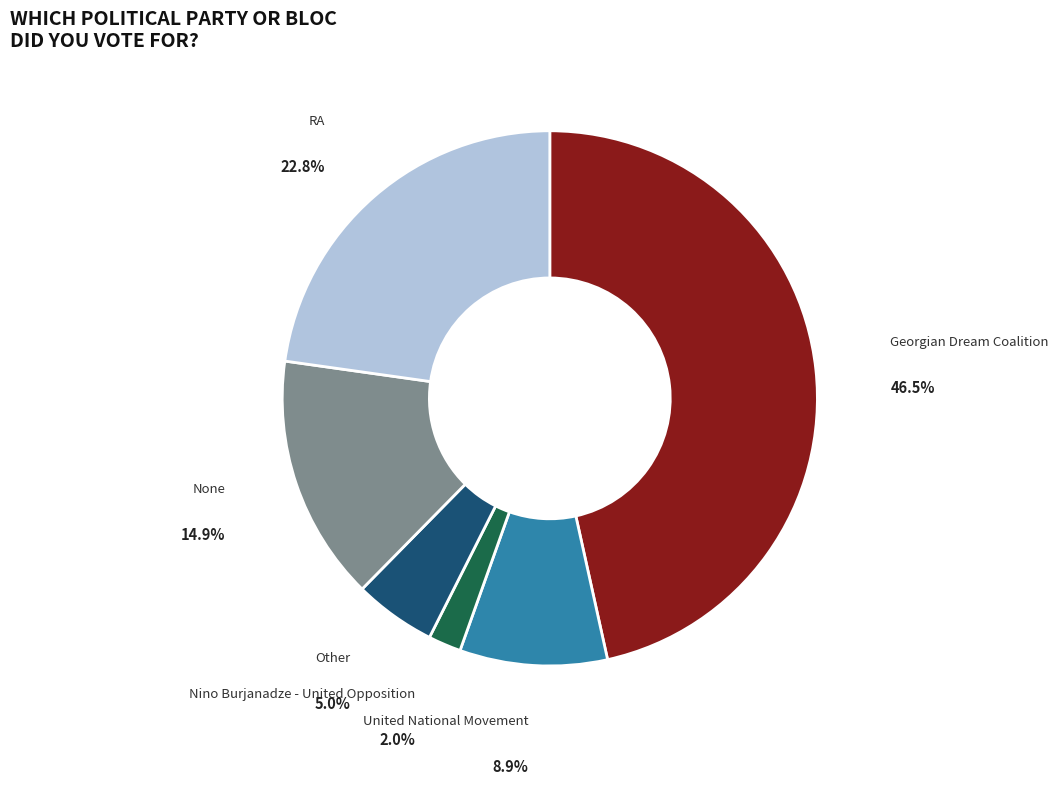

How many segments does this pie chart have?

6